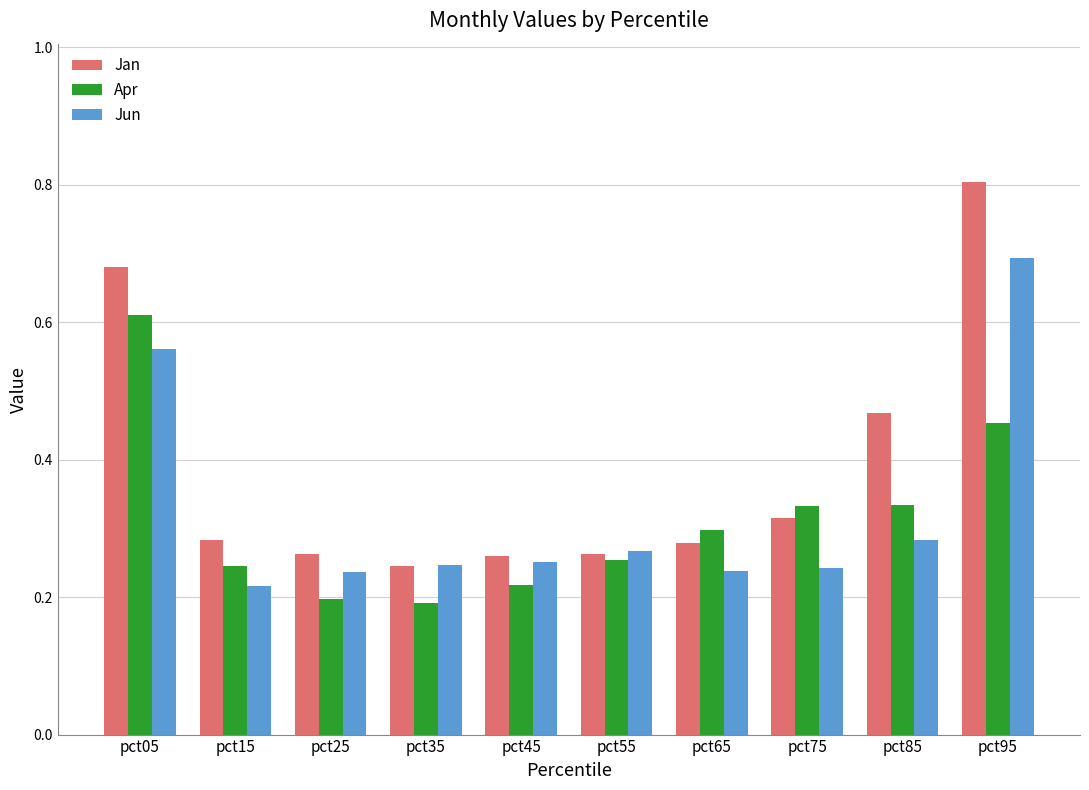

Between pct25 and pct65, which series saw the biggest shift?

Apr